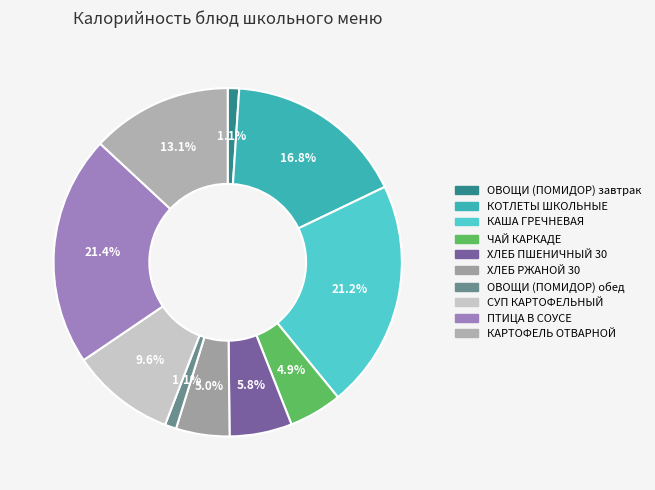

How many segments does this pie chart have?

10